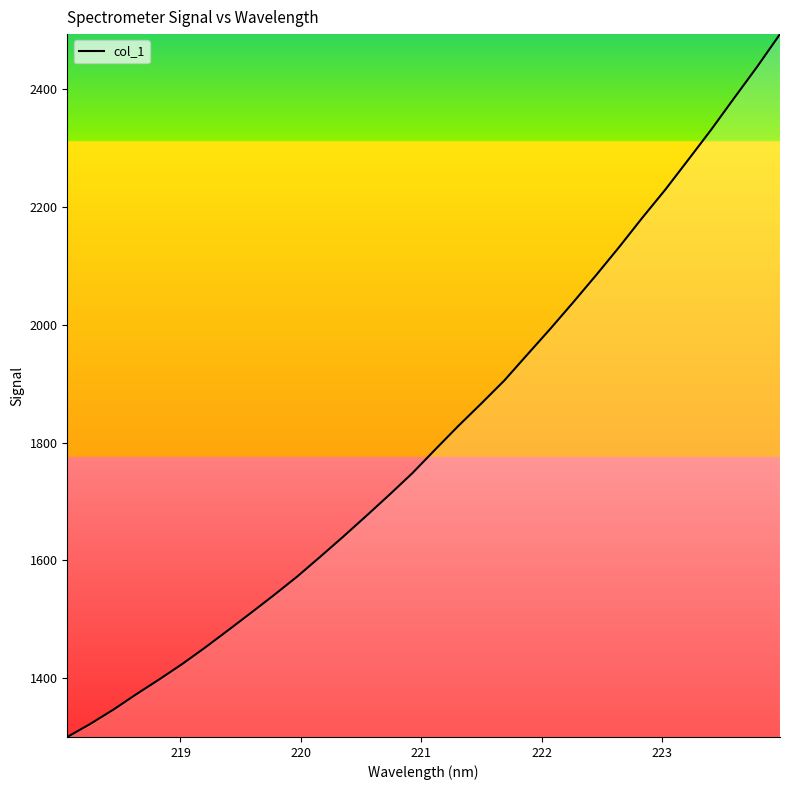

What is the maximum value shown in the chart?

2493.6